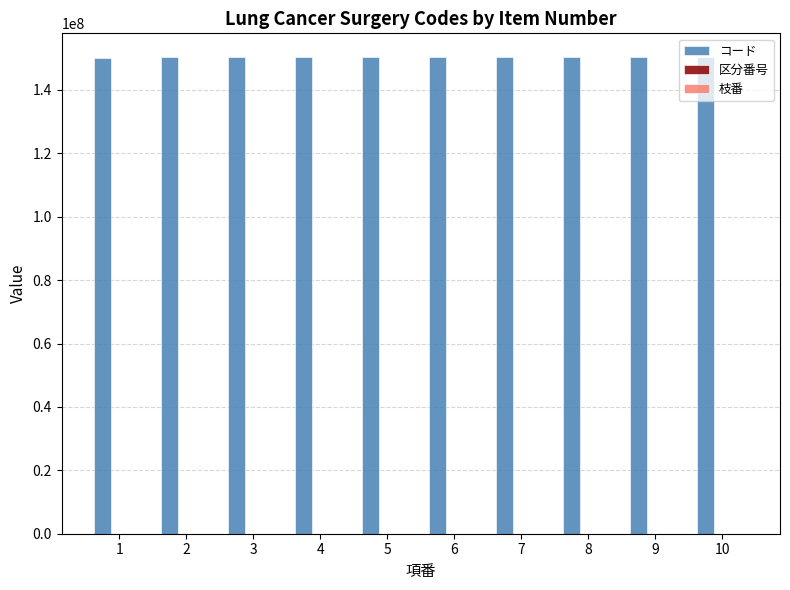

Which series has the largest total across all categories?

コード